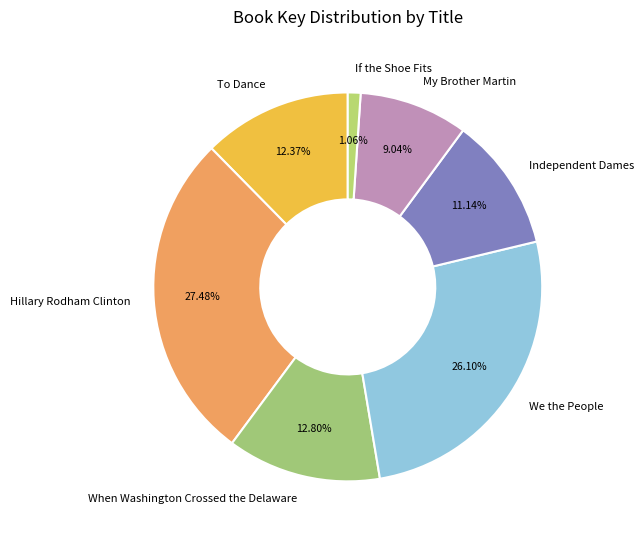

Which has a higher value, When Washington Crossed the Delaware or Hillary Rodham Clinton?

Hillary Rodham Clinton